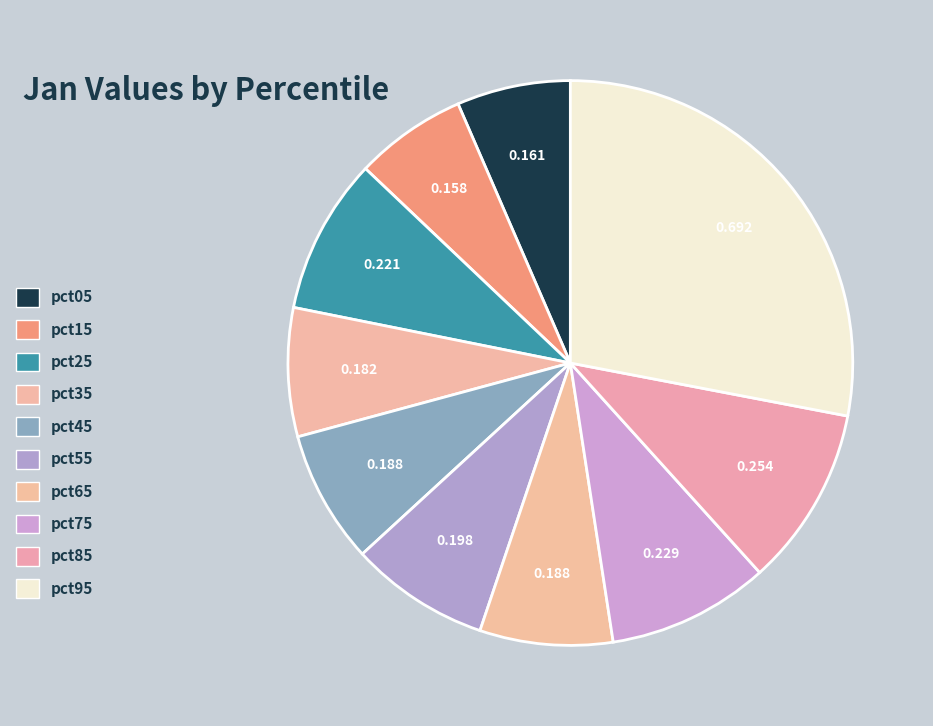

Does pct45 represent more than half of the total?

No